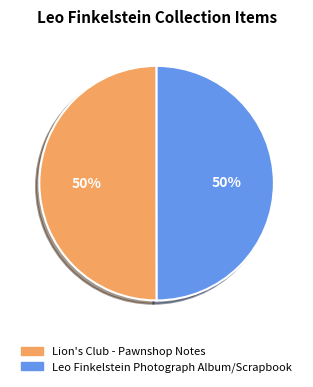

What percentage is the Leo Finkelstein Photograph Album/Scrapbook slice, to the nearest percent?

50%